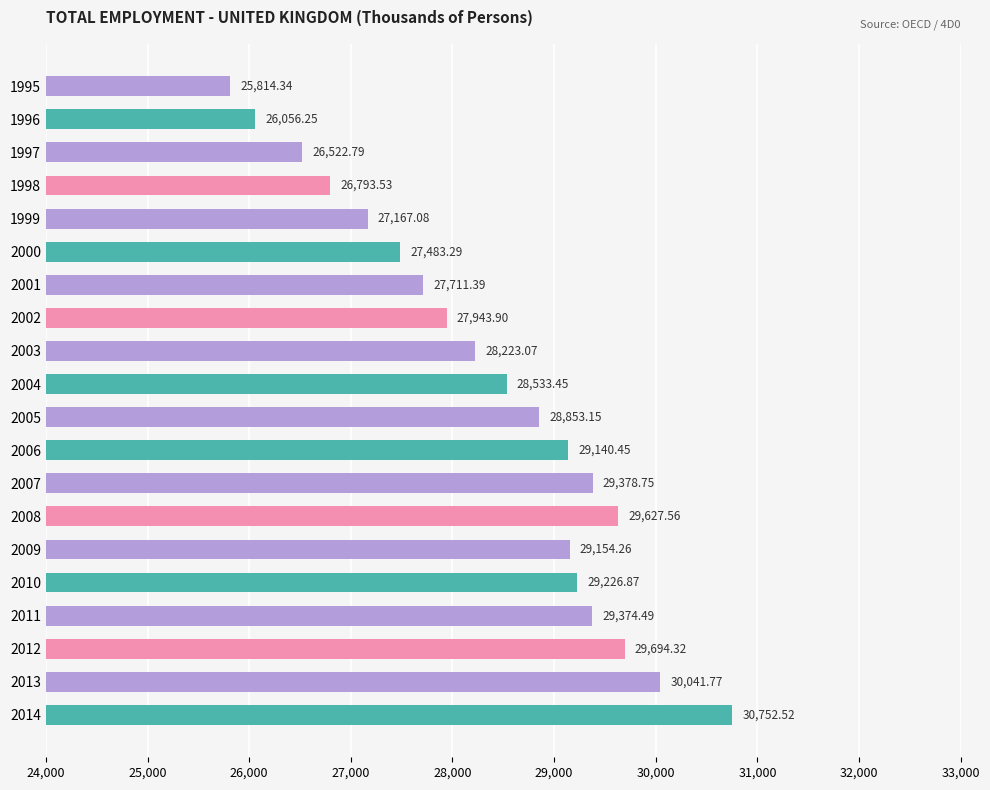

List the labels in order of value, largest first.

2014, 2013, 2012, 2008, 2007, 2011, 2010, 2009, 2006, 2005, 2004, 2003, 2002, 2001, 2000, 1999, 1998, 1997, 1996, 1995